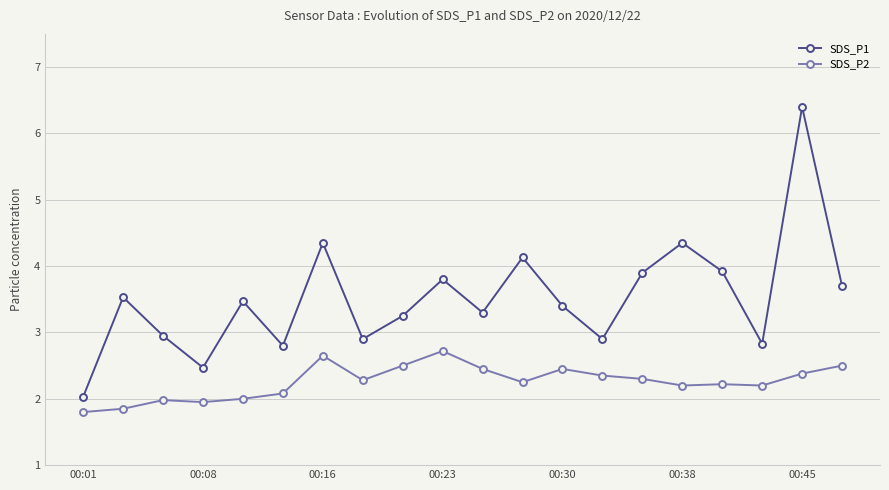

Which series has the widest spread of values?

SDS_P1